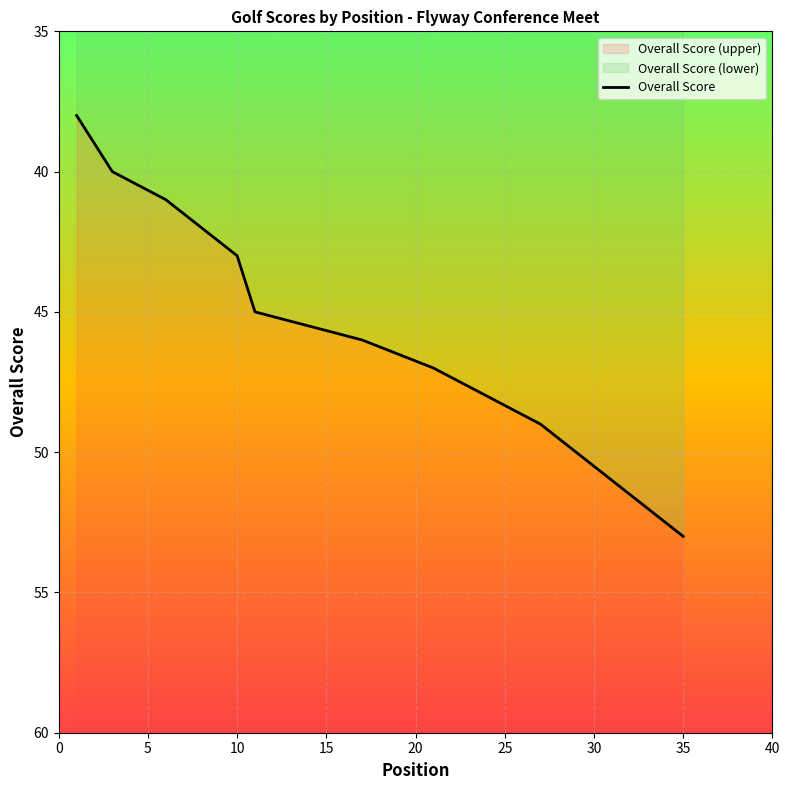

What is the maximum value shown in the chart?

53